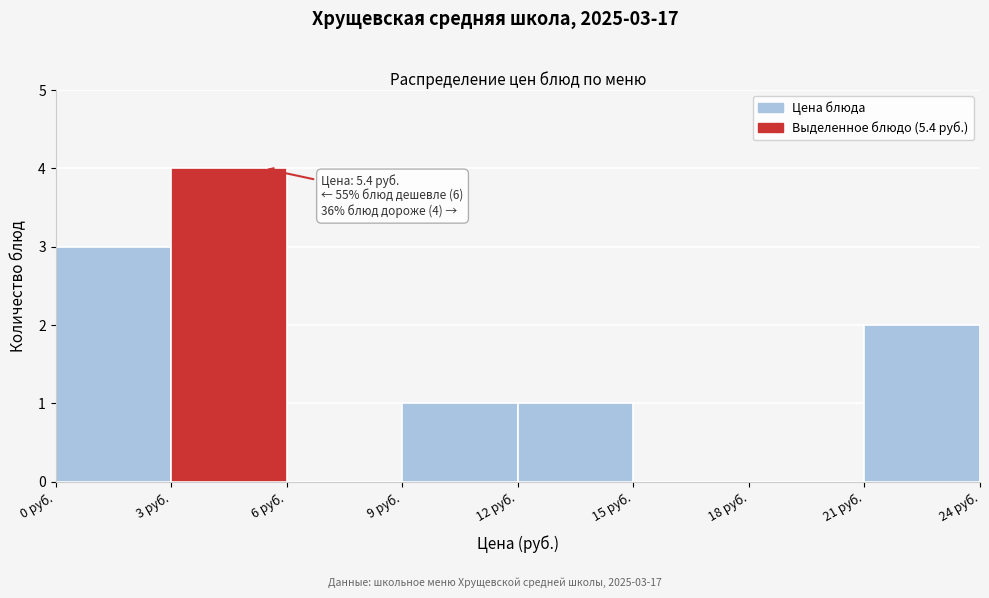

Which range on the x-axis has the tallest bar?

3 to 6